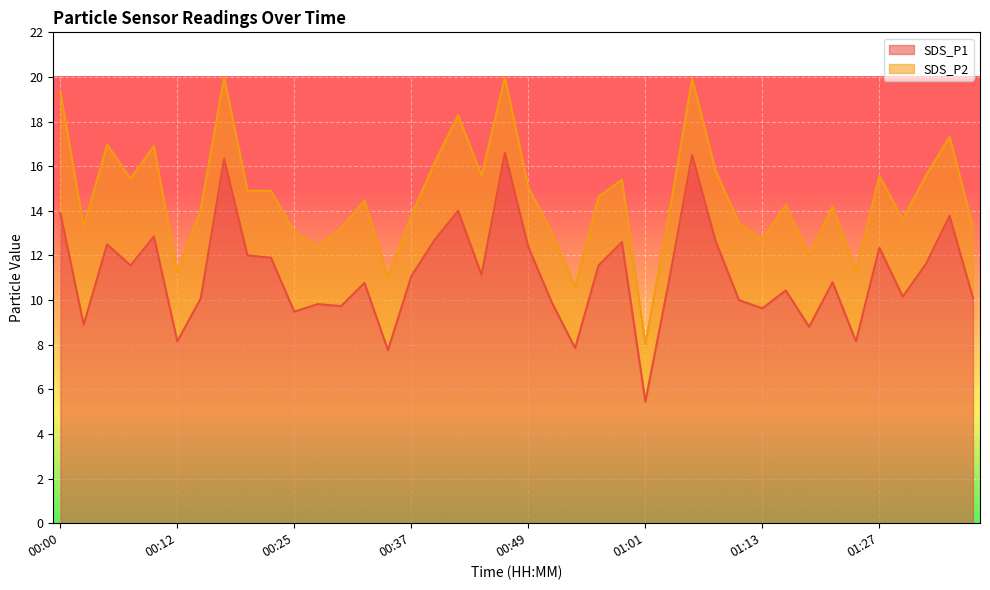

Which has a higher value, 00:51 or 00:22?

00:22